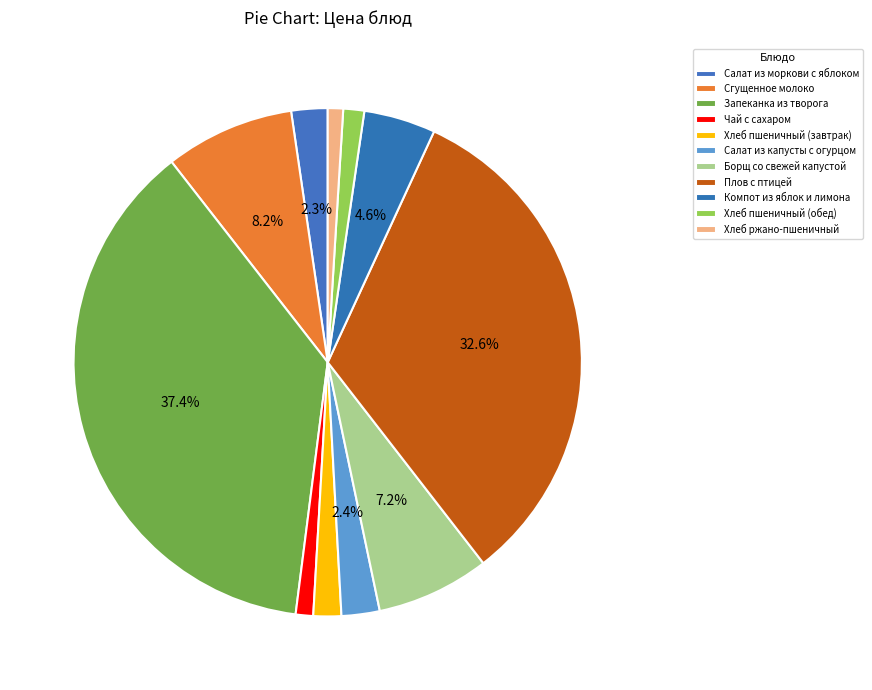

Rank the categories by value from highest to lowest.

Запеканка из творога, Плов с птицей, Сгущенное молоко, Борщ со свежей капустой, Компот из яблок и лимона, Салат из капусты с огурцом, Салат из моркови с яблоком, Хлеб пшеничный (завтрак), Хлеб пшеничный (обед), Чай с сахаром, Хлеб ржано-пшеничный